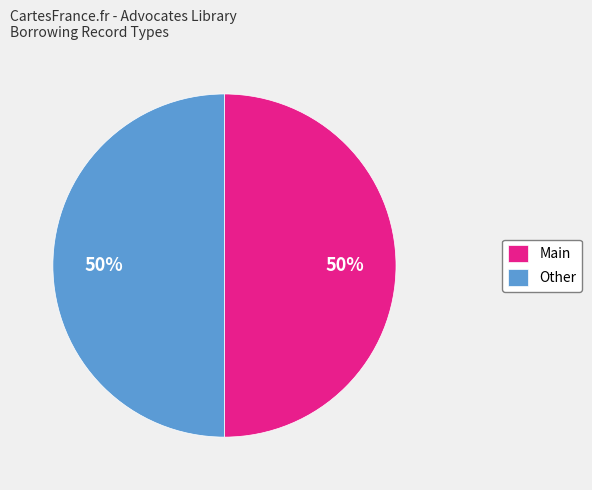

How many slices are in this pie chart?

2